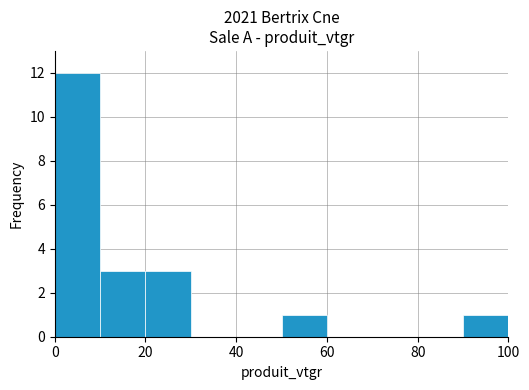

What is the height of the bar covering 90 to 100 on the x-axis? The values are not printed on the chart, so give them approximately, as read against the axis.

1